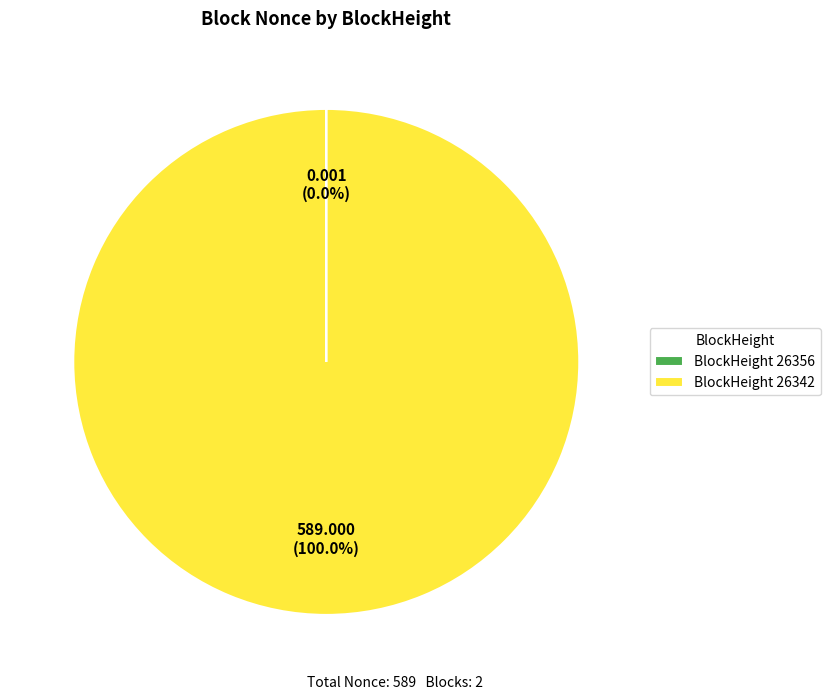

Does any single category account for the majority?

Yes